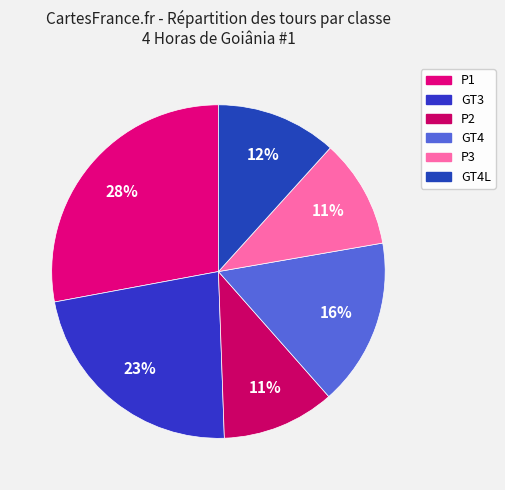

How many segments does this pie chart have?

6